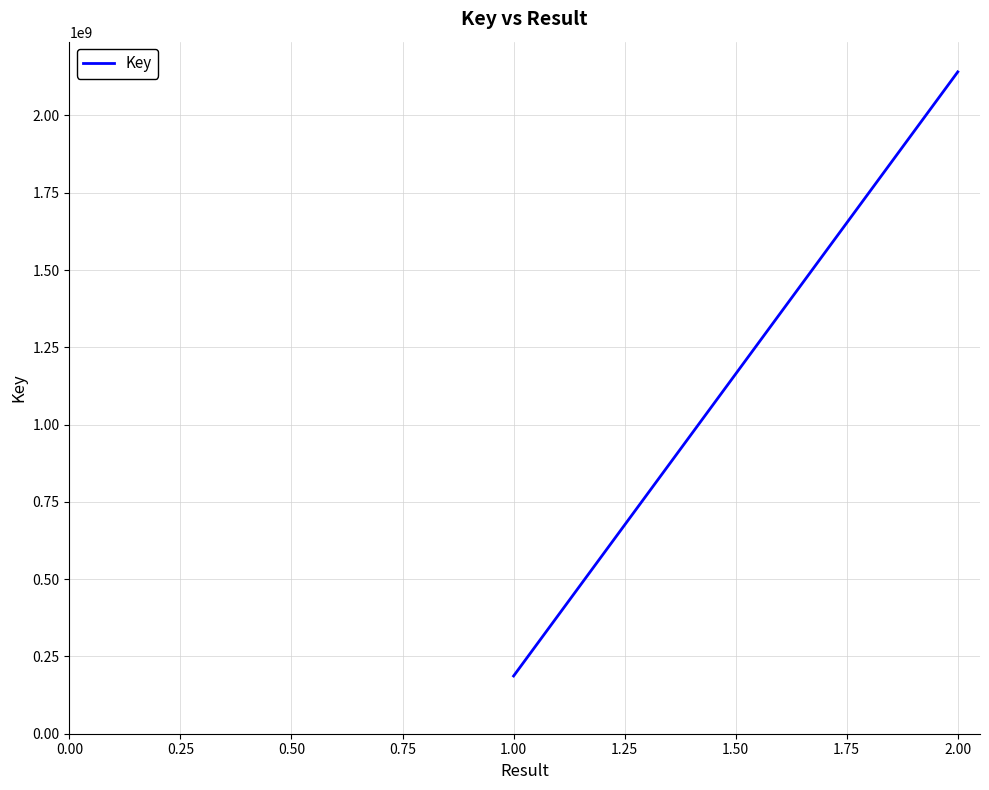

How many lines are shown in the chart?

1